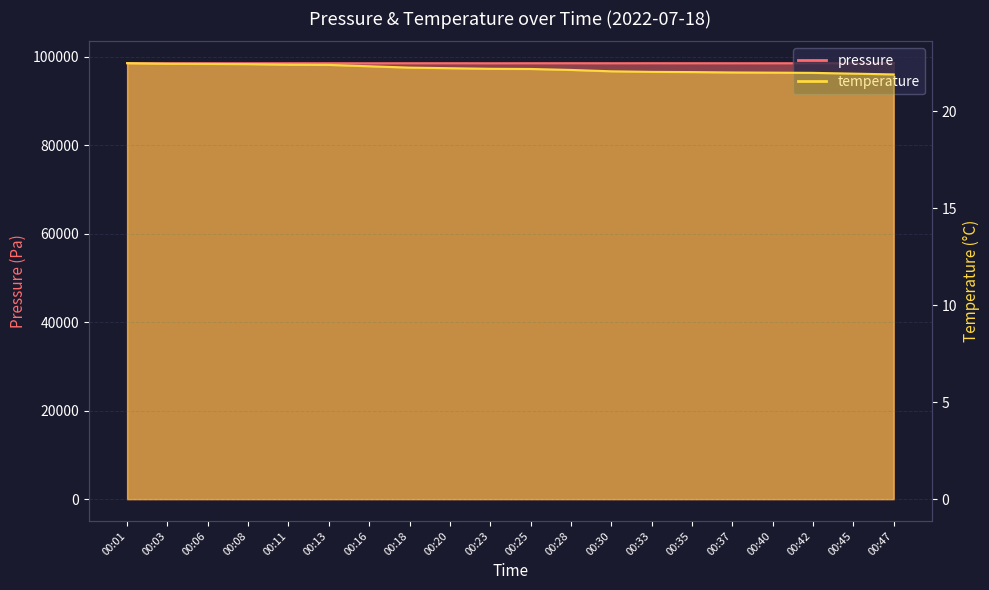

At which category does the chart reach its peak across all series?

00:47